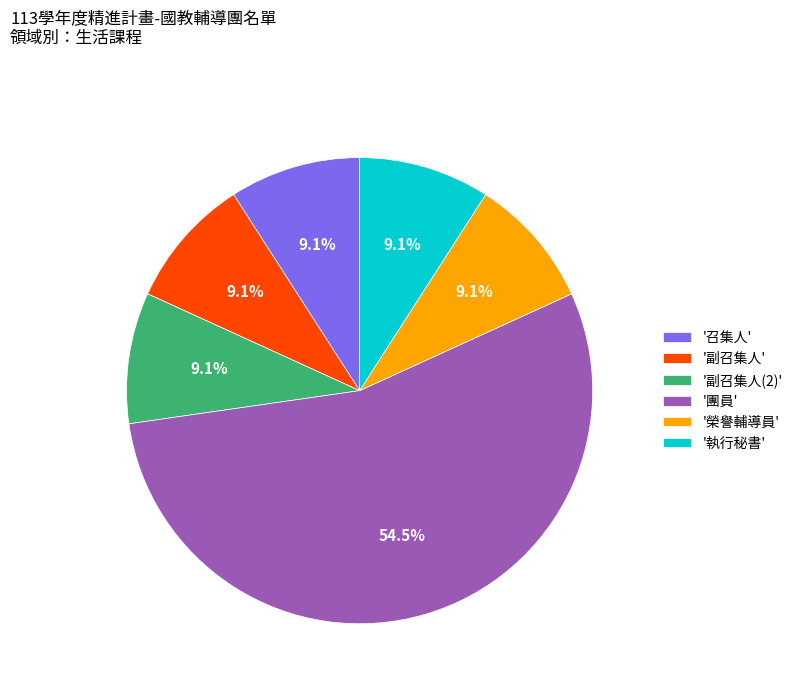

What percentage do '榮譽輔導員' and '團員' together represent?

63.6%